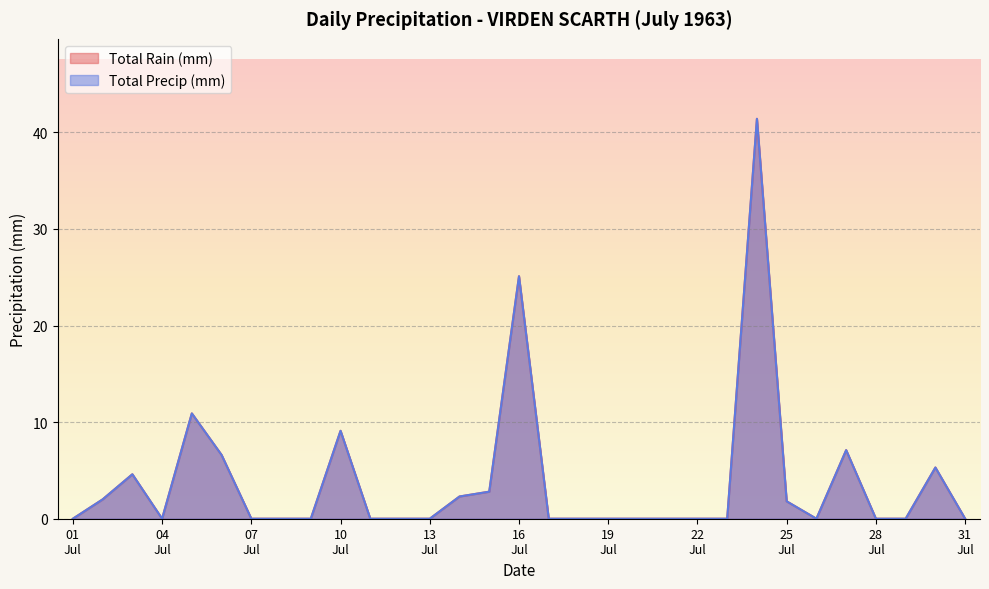

Is the value of Total Rain (mm) at 1963-07-18 greater than the value of Total Precip (mm) at 1963-07-05?

No